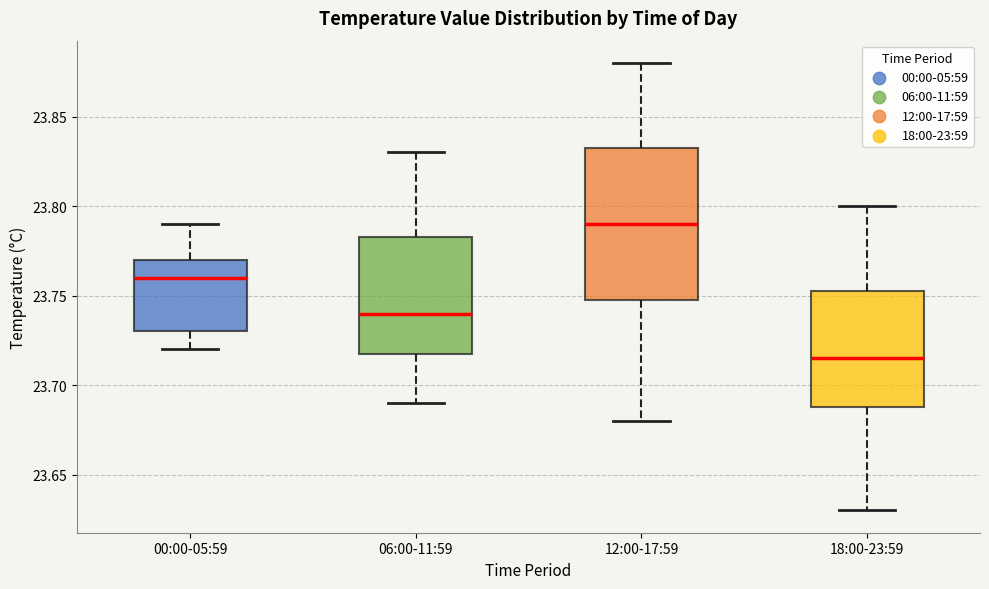

Where does the upper whisker of the box for 12:00-17:59 end on the y-axis? The values are not printed on the chart, so give them approximately, as read against the axis.

23.880